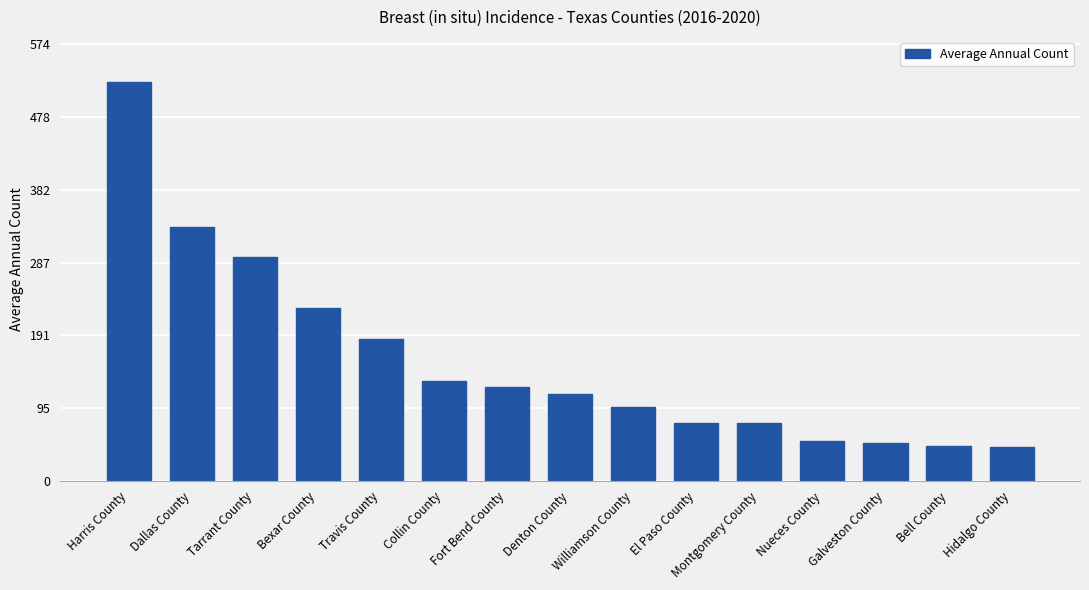

Which category has the highest value across all series?

Harris County